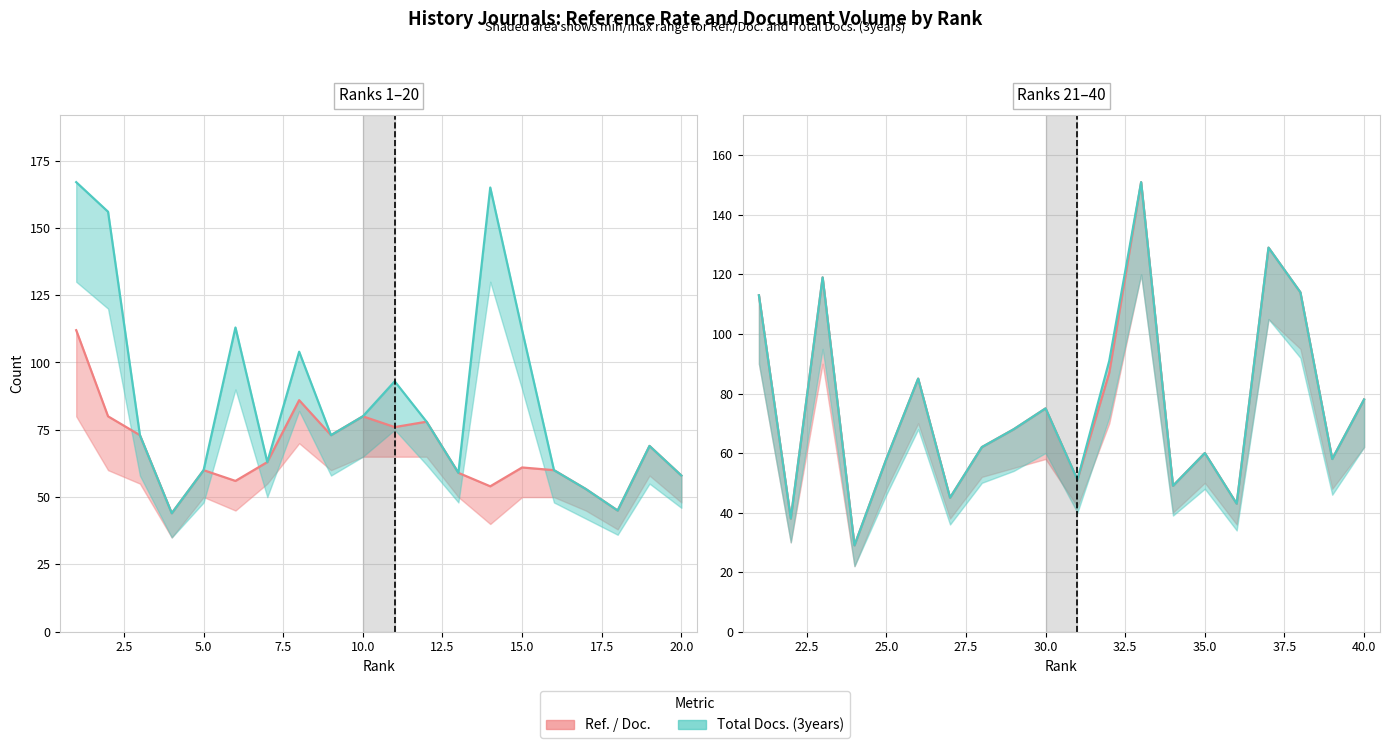

What is the difference between the highest and lowest values at 15?

62